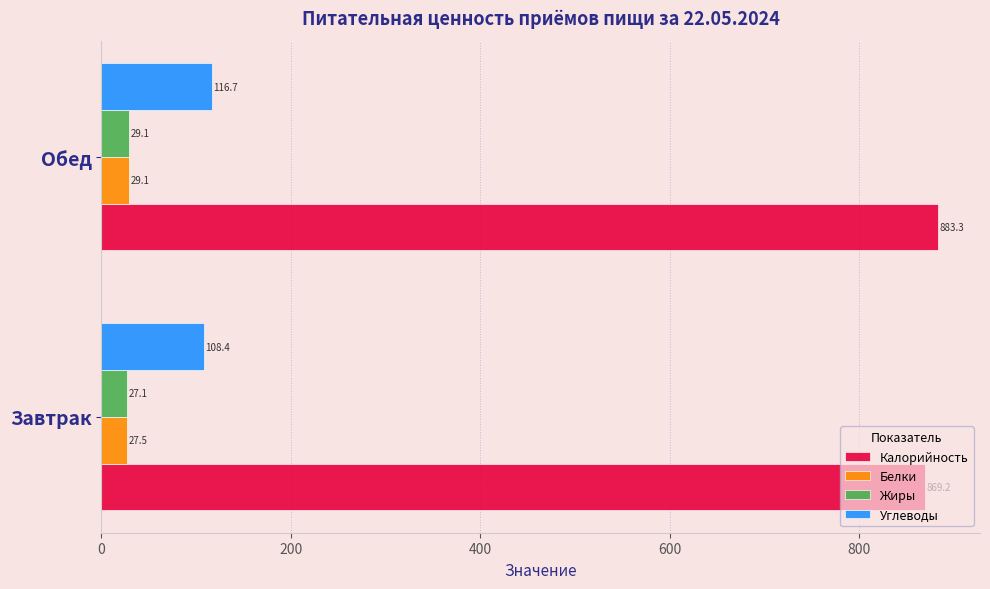

What is the greatest value displayed?

883.3